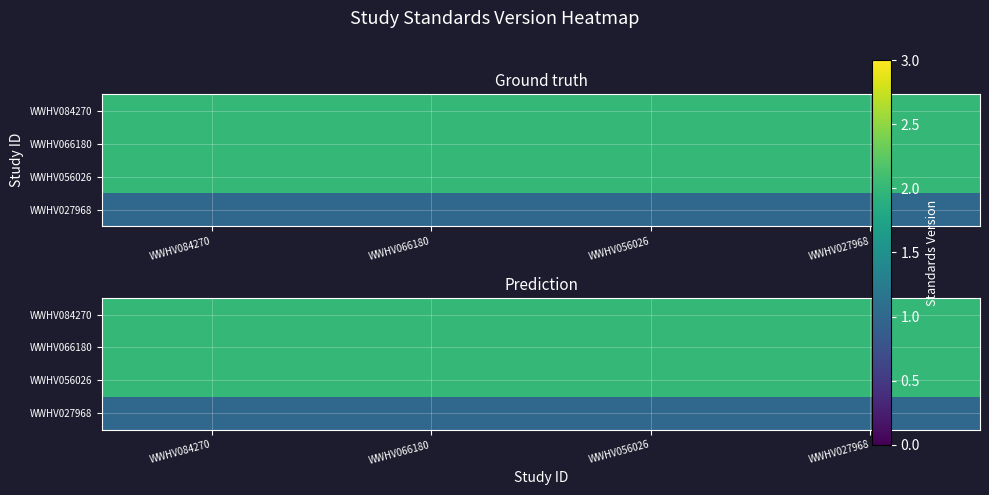

Which has a higher value, WWHV084270 or WWHV056026?

WWHV084270